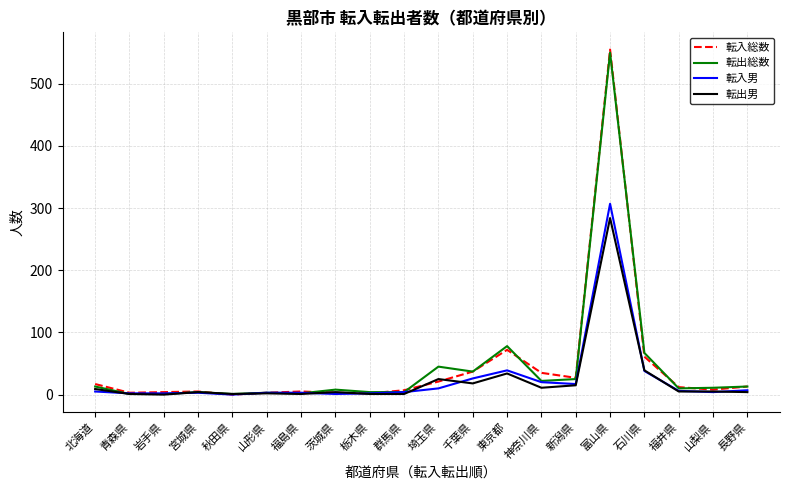

Which series has the largest range (max minus min)?

転入総数